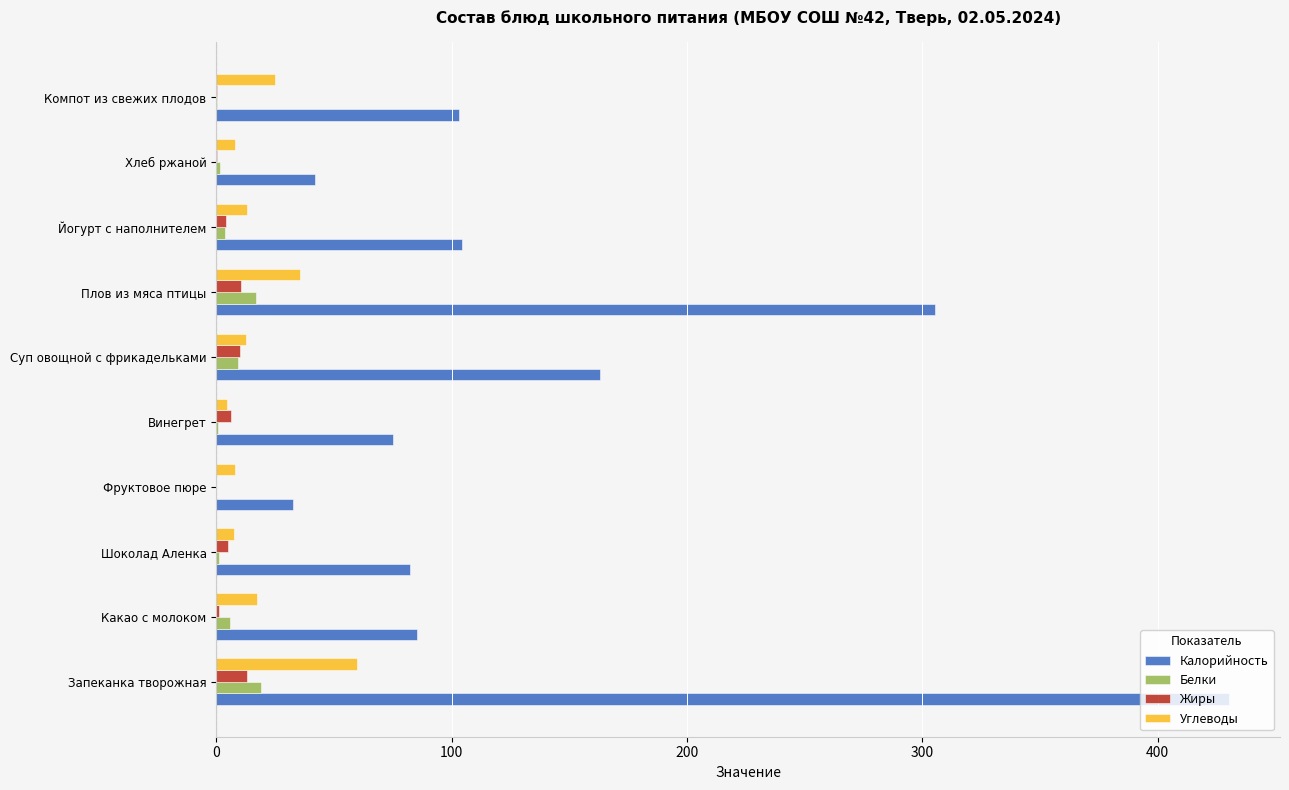

At which category is the sum across all series the highest?

Запеканка творожная